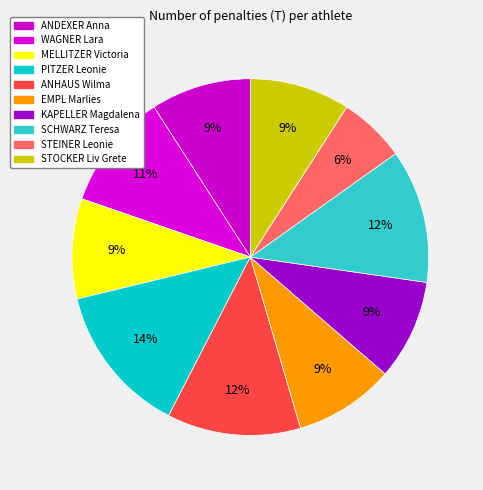

Is STOCKER Liv Grete the majority of the pie?

No